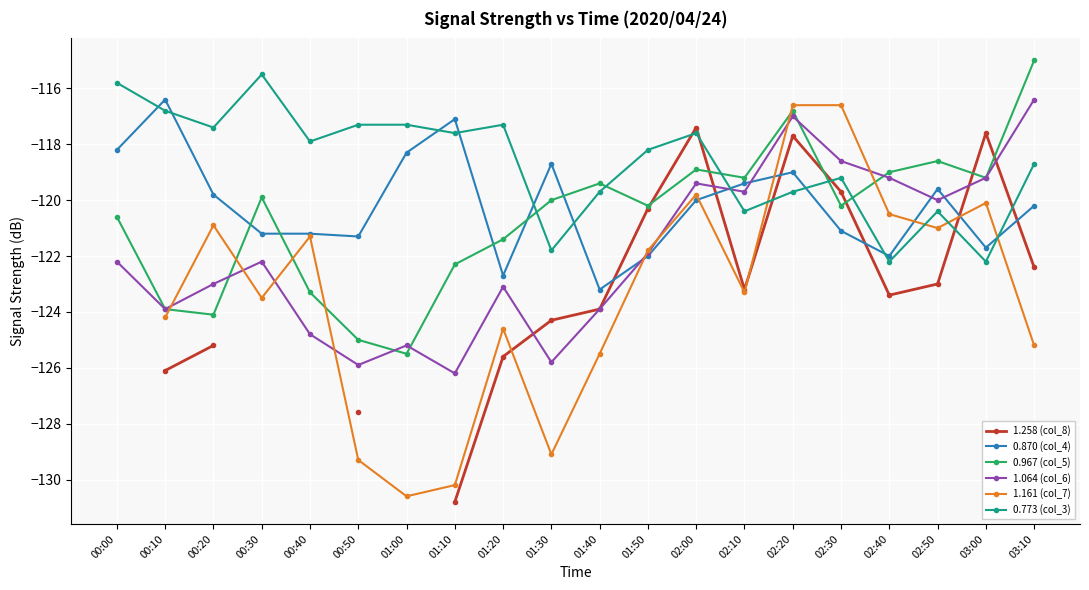

Where is 1.064 (col_6) nearest to the value -121?

01:50